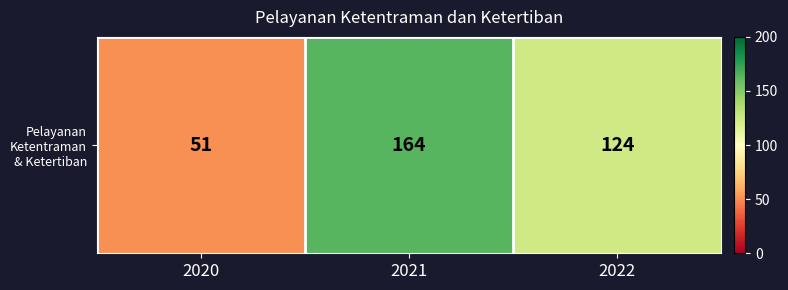

What is the minimum value shown in the chart?

51